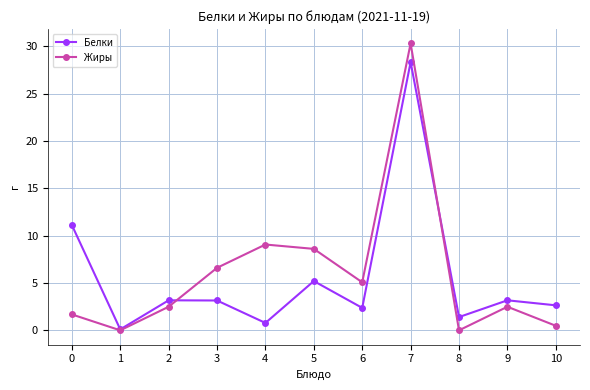

What is the value of the Белки point at the 8th from the left?

28.3